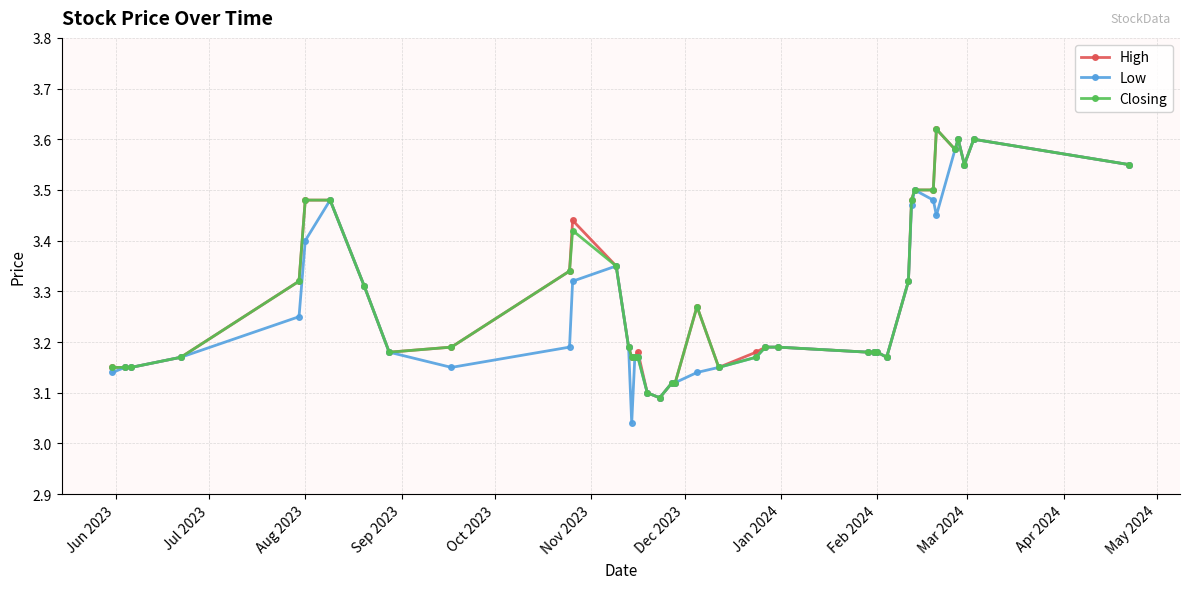

At how many categories does at least one series exceed 3?

40